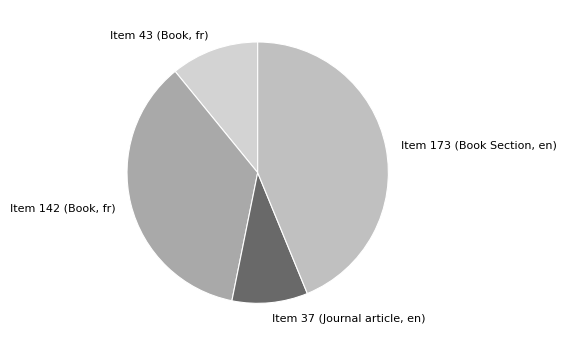

Is the sum of Item 43 (Book, fr) and Item 142 (Book, fr) greater than half?

No